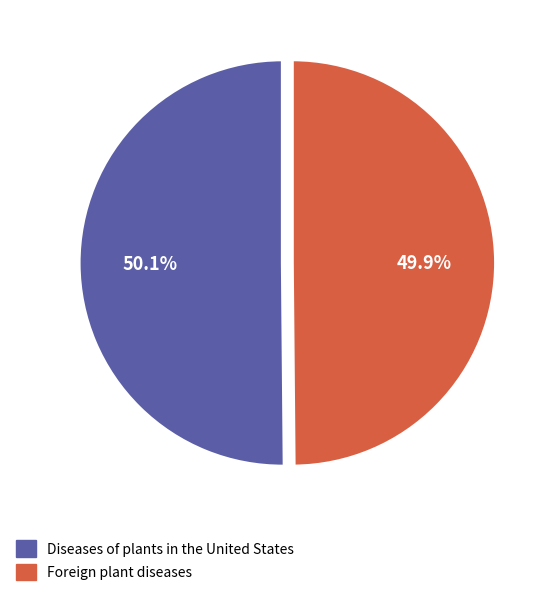

To the nearest percent, what portion does Diseases of plants in the United States represent?

50%